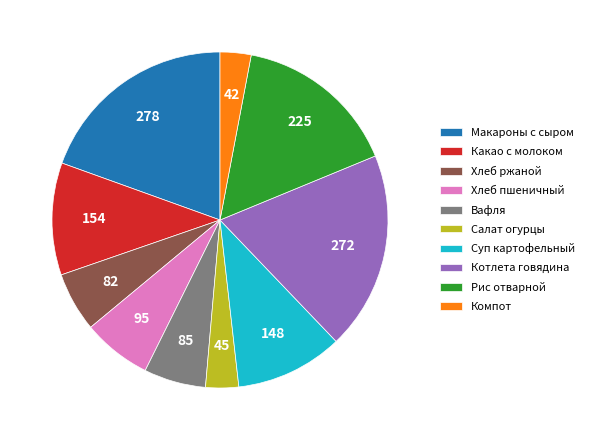

Does Рис отварной account for over 50% of the chart?

No